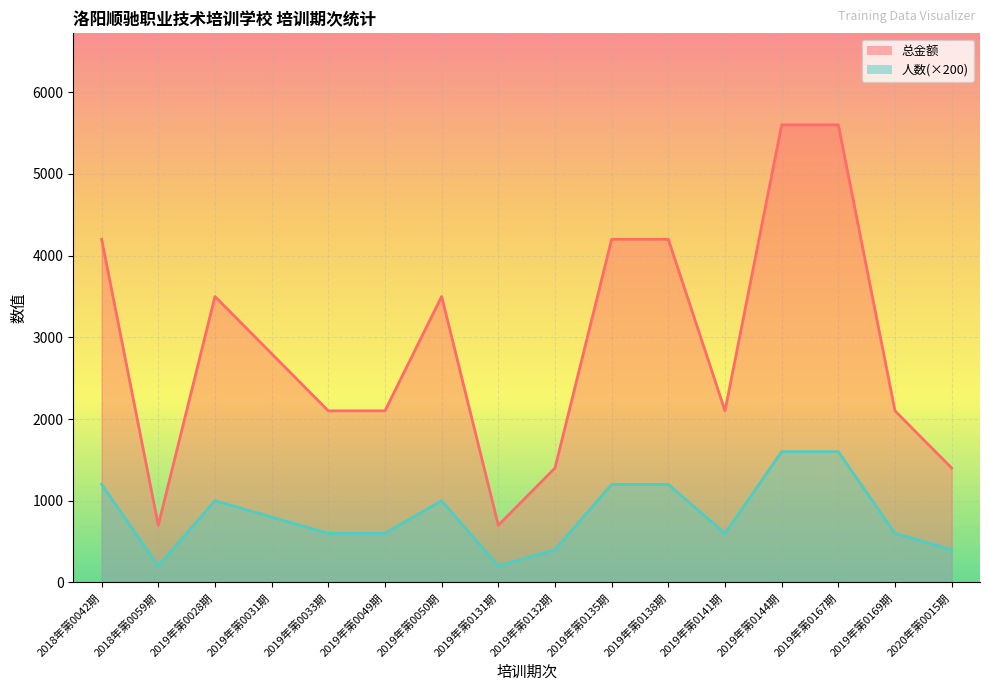

Which series has the largest range (max minus min)?

总金额_line